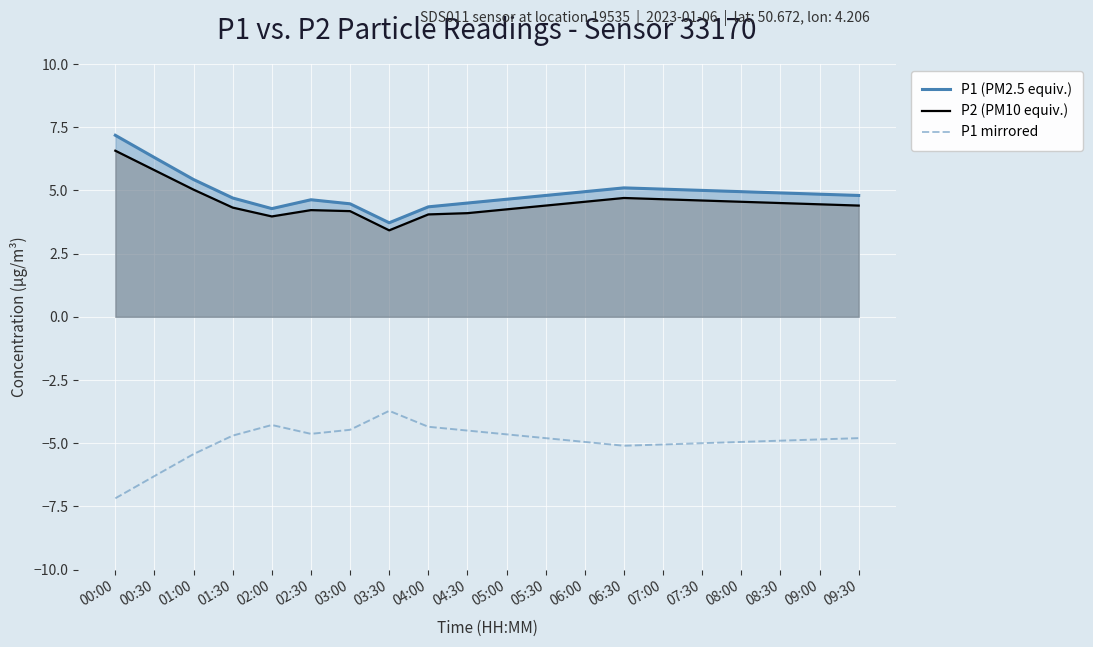

Is the value of P1 (PM2.5 equiv.) at 00:00 greater than the value of P1 mirrored at 09:30?

Yes